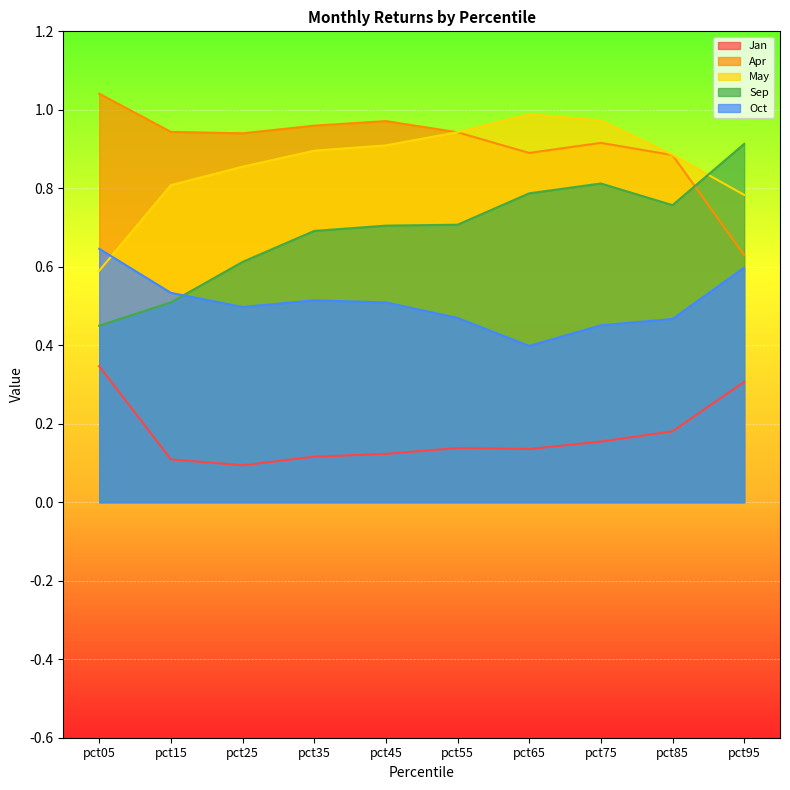

What is the value of the May point at the 10th from the left?

0.8